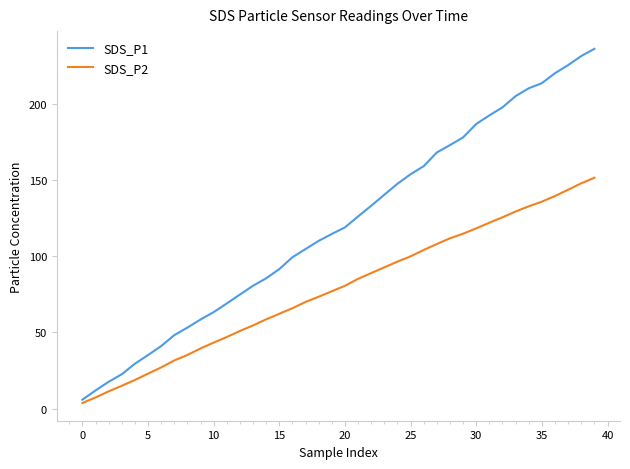

Which series has the widest spread of values?

SDS_P1